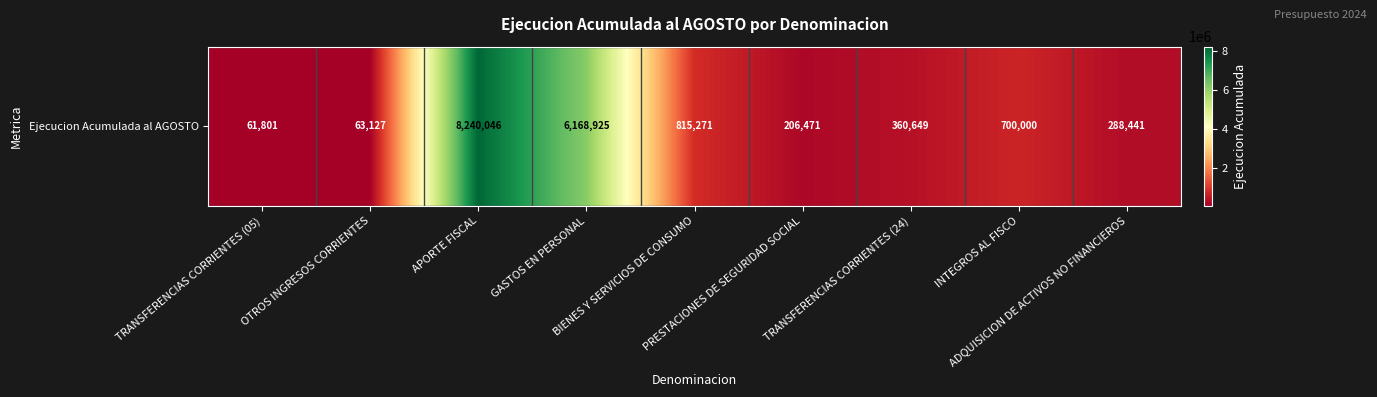

What is the difference between the maximum and minimum values?

8178245